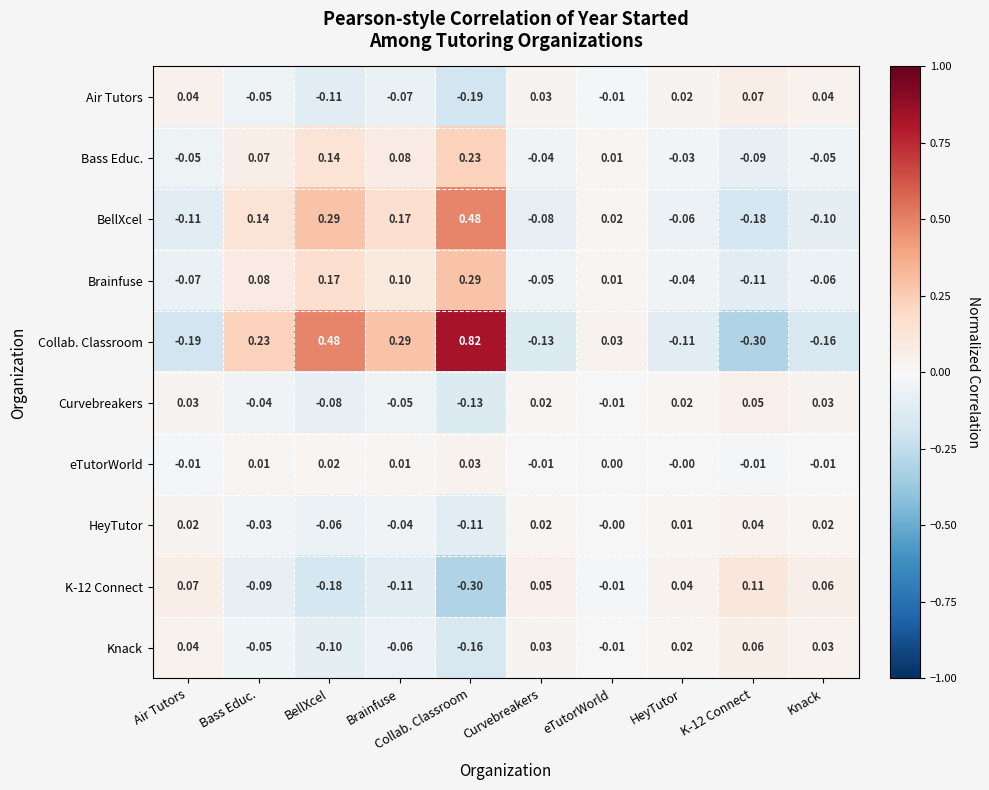

Between BellXcel and Curvebreakers, which series saw the biggest shift?

Collab. Classroom